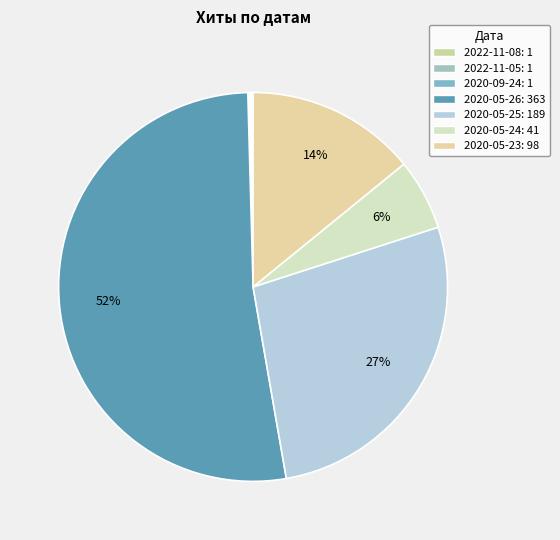

How many segments does this pie chart have?

7